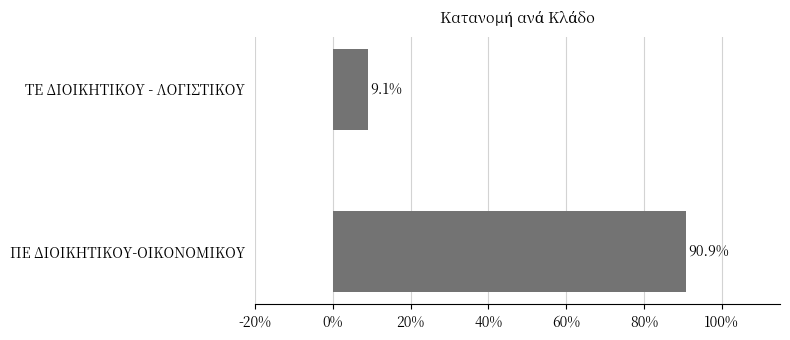

What is the sum of all values?

100.0